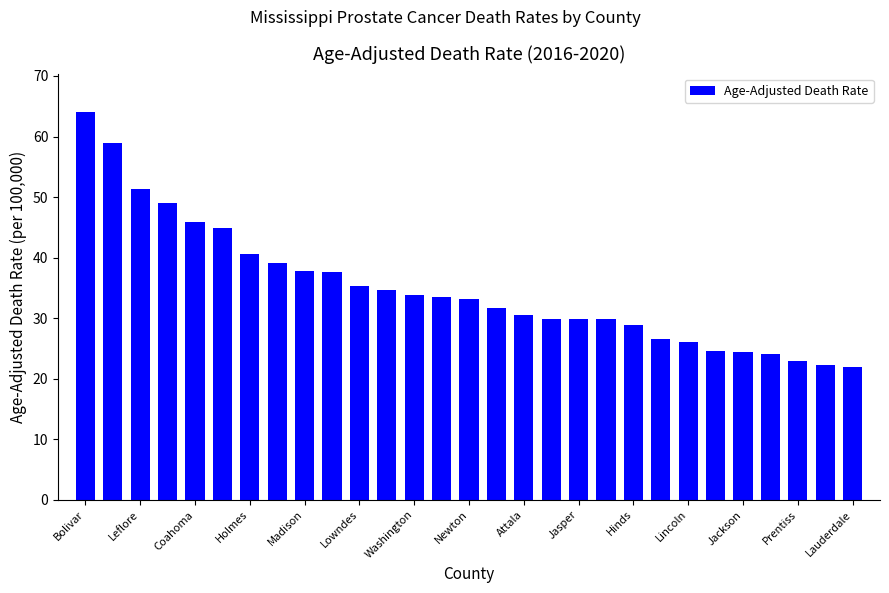

What is the greatest value displayed?

64.0